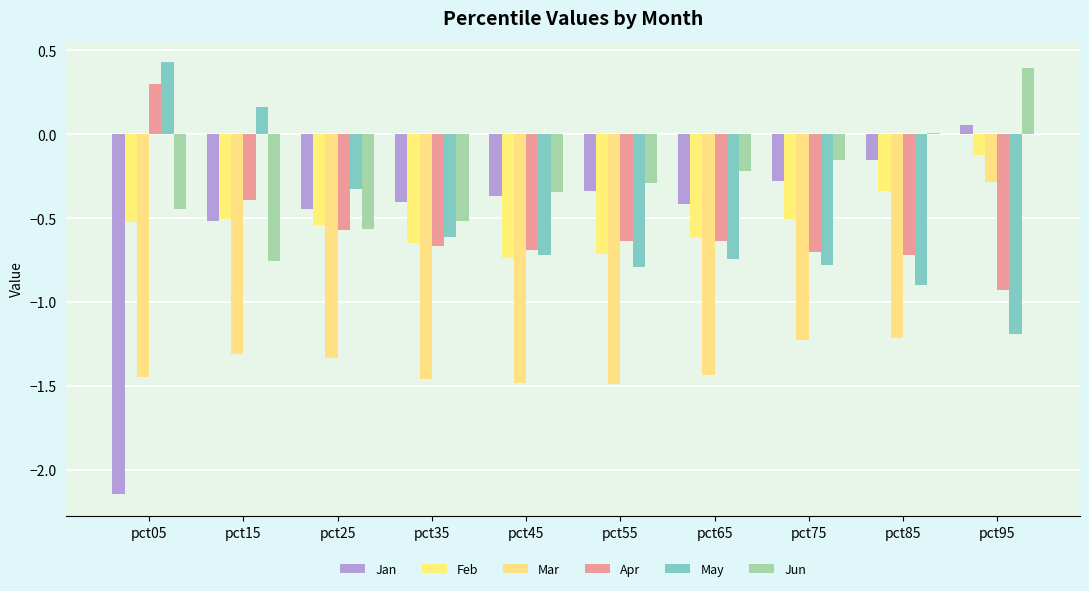

What is the difference between the highest and lowest values at pct15?

1.5